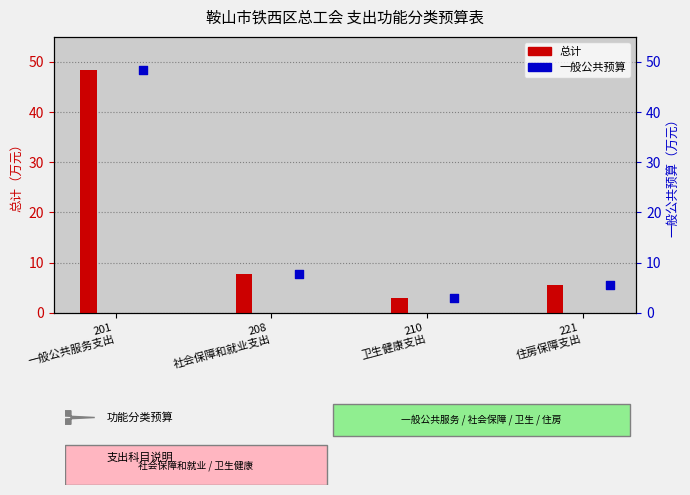

Which series contains the highest Y value?

总计